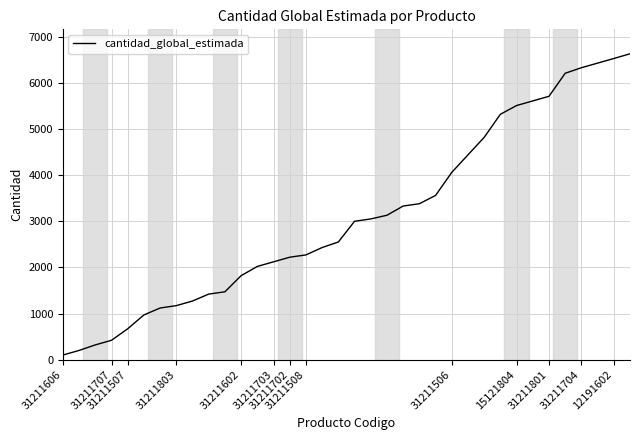

What is the maximum value shown in the chart?

6634